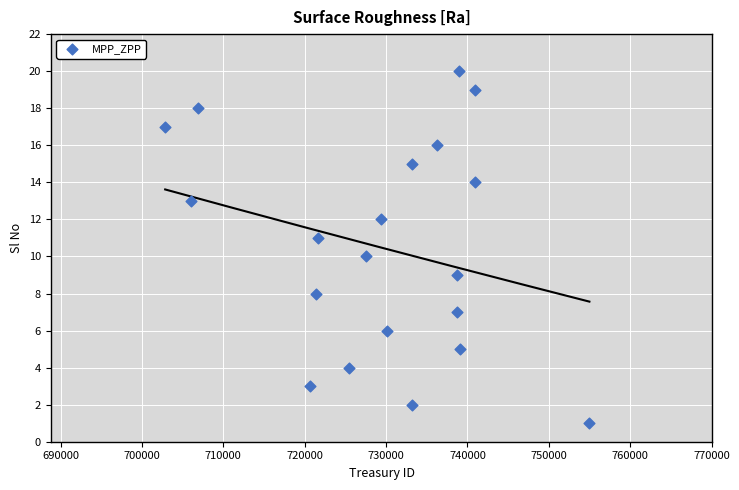

What is the range of X values (max minus min)?

52134